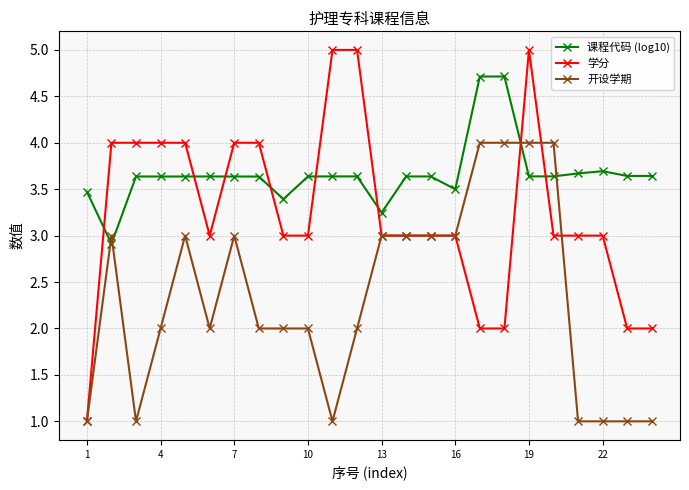

What are all the series names shown in the legend?

课程代码 (log10), 学分, 开设学期